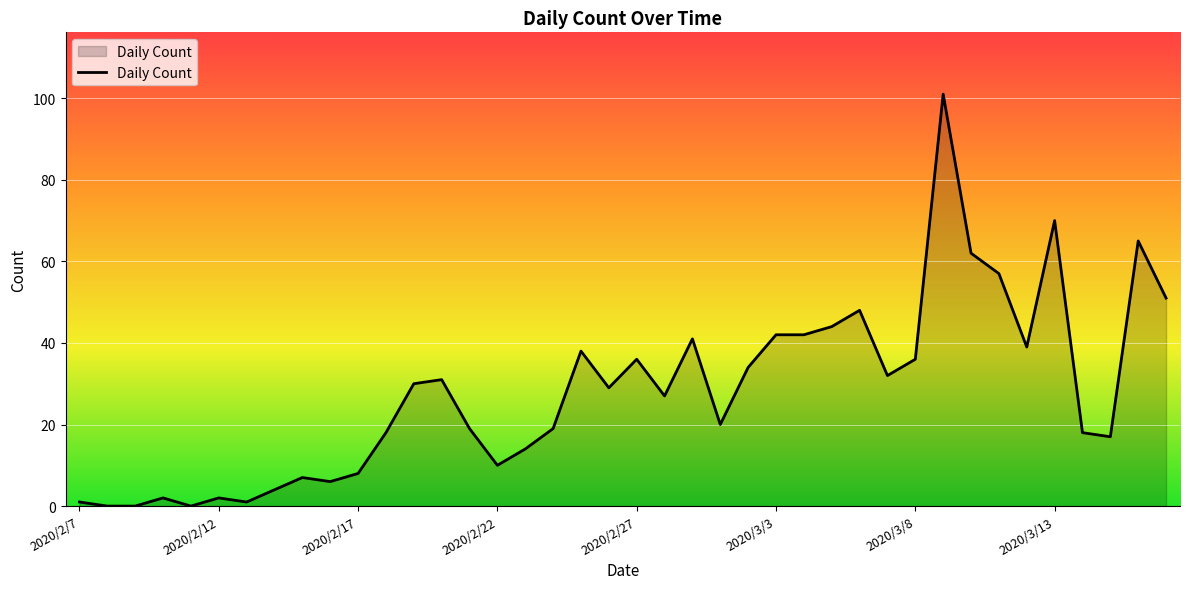

What is the maximum value shown in the chart?

101